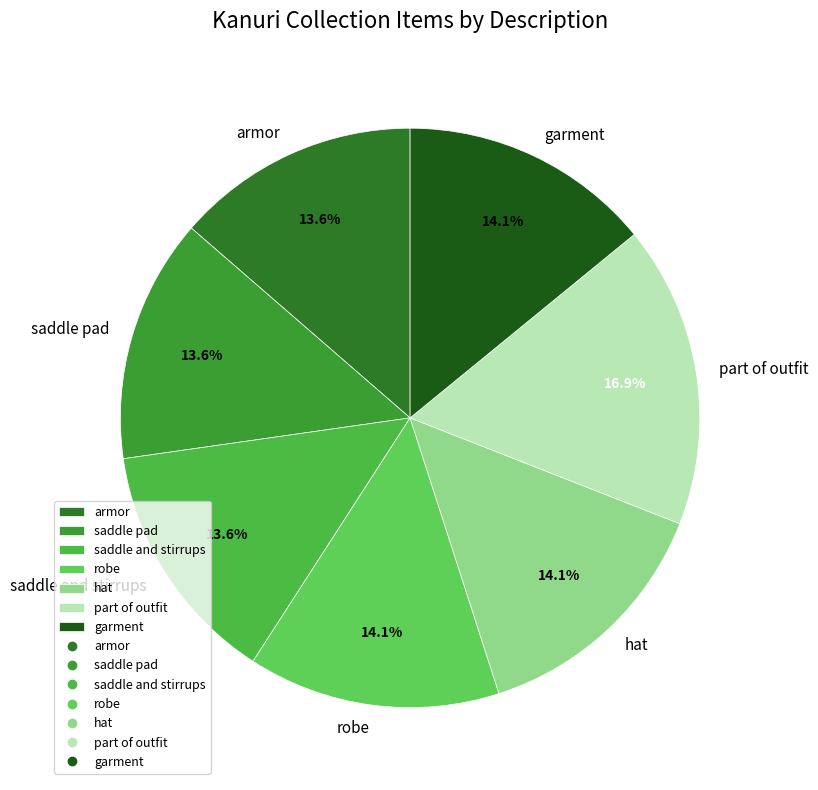

Does saddle pad account for over 50% of the chart?

No